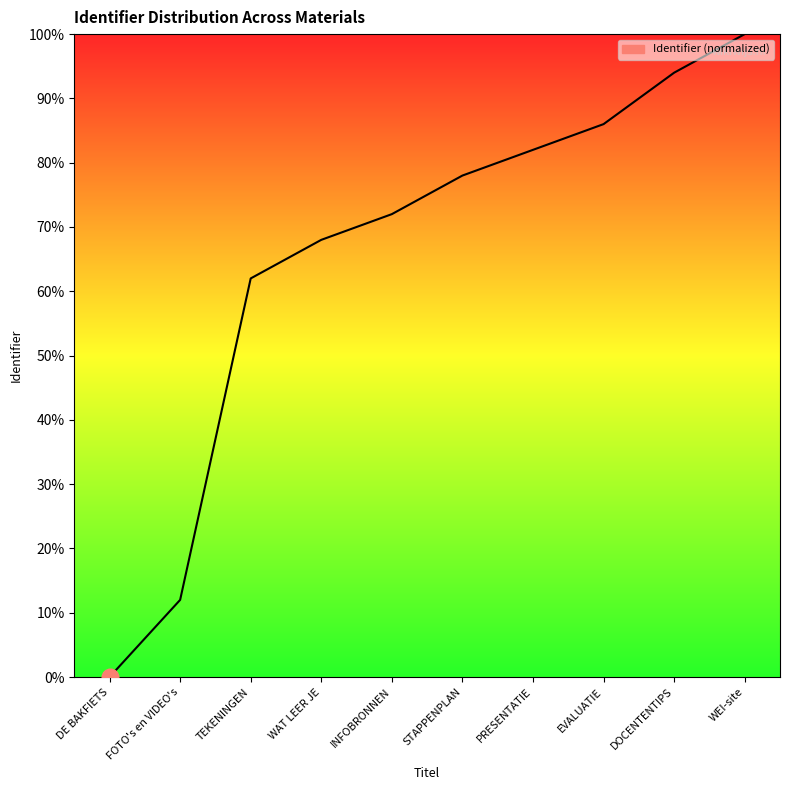

What position from the right is STAPPENPLAN?

5